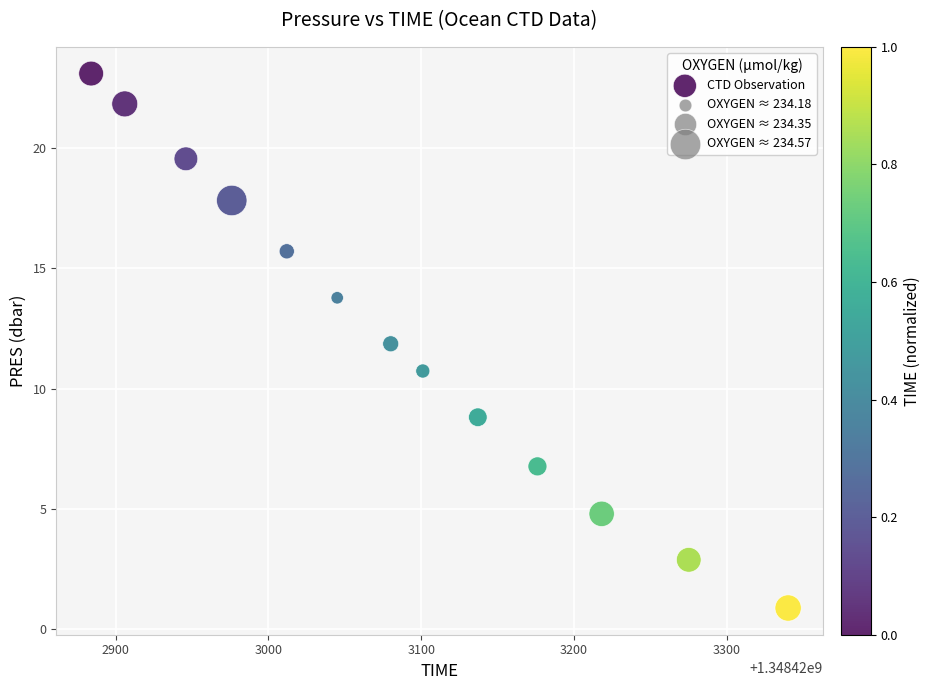

What Y value in the scatter plot is closest to 11?

10.7